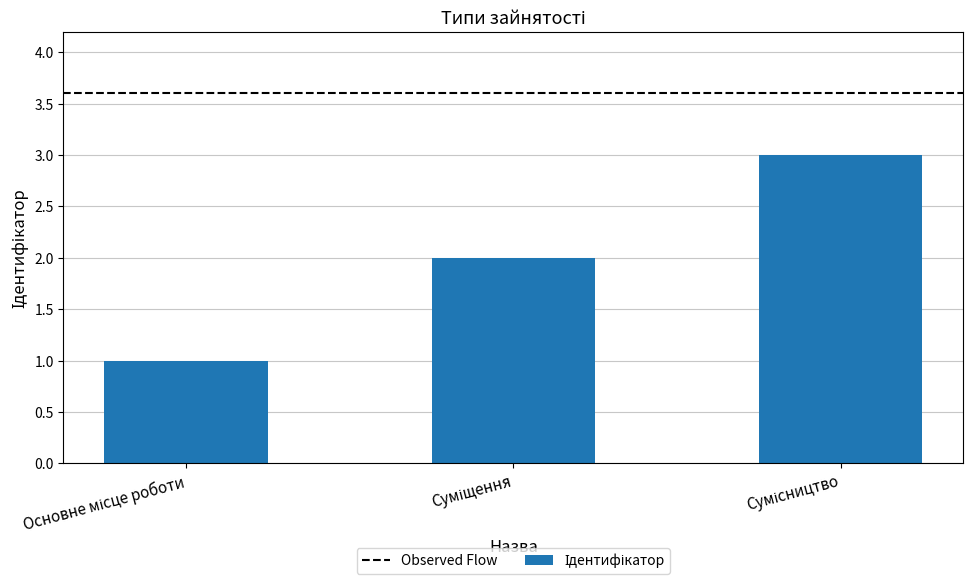

What is the greatest value displayed?

3